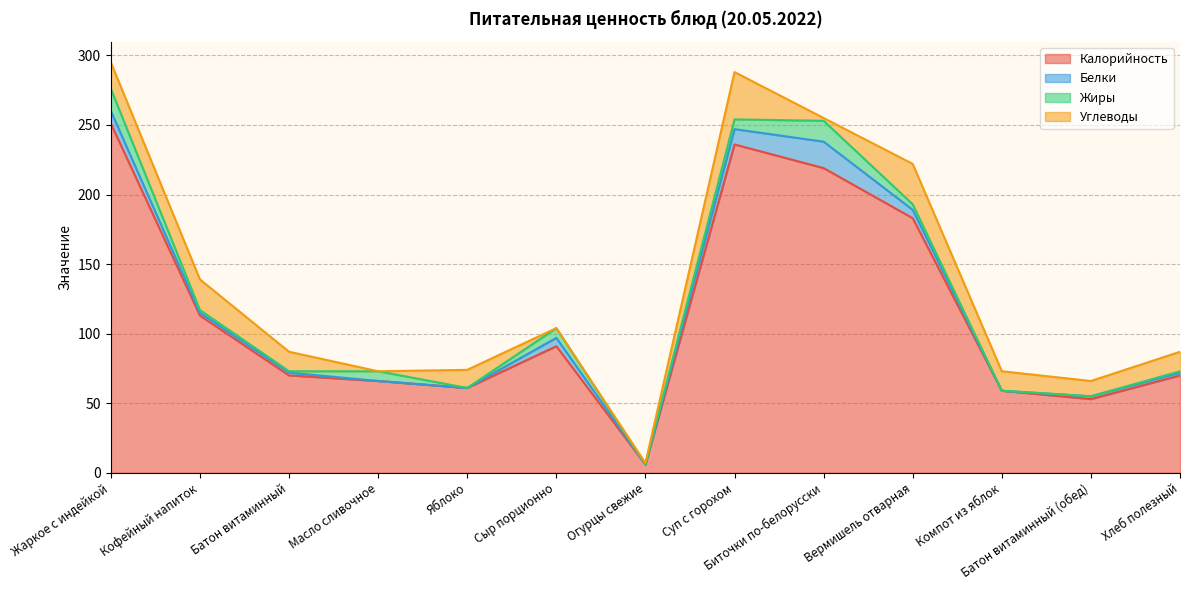

How many interior local peaks does the Калорийность series have?

2